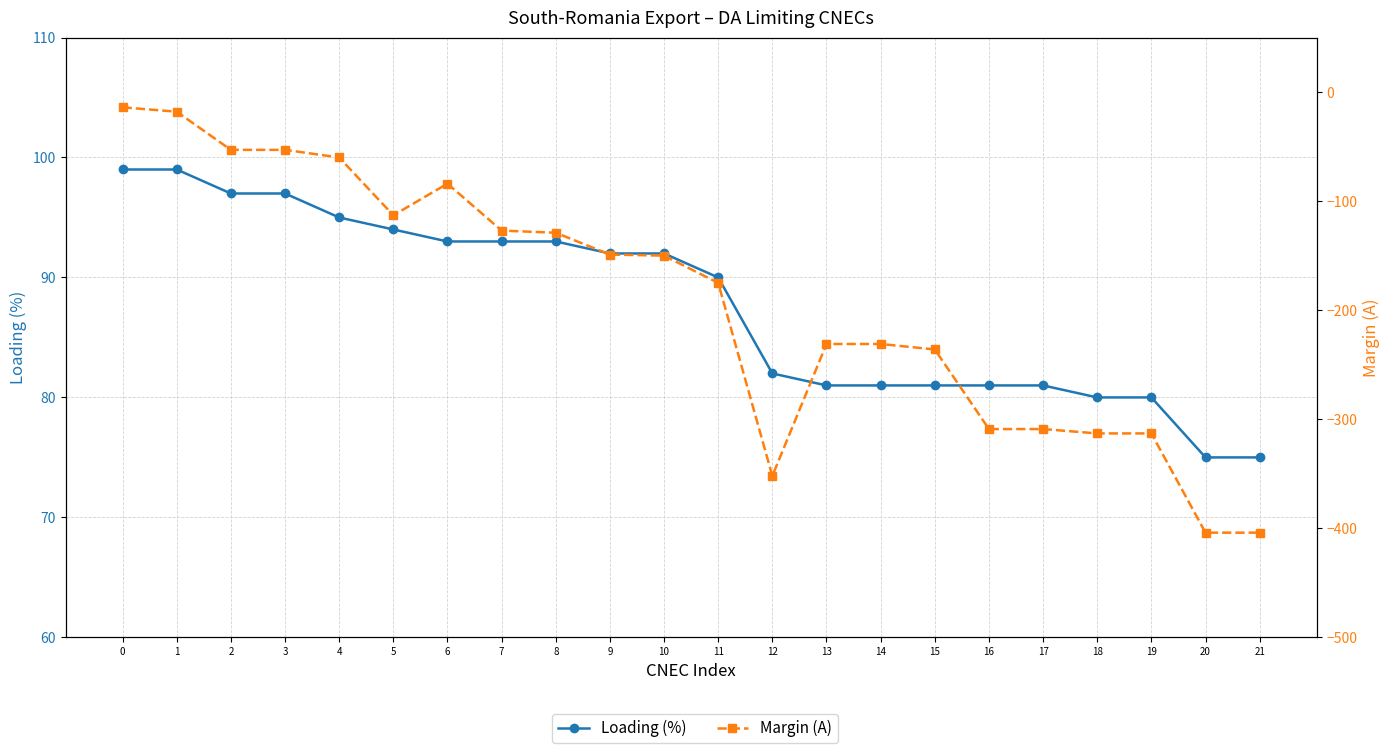

True or false: Loading (%) and Margin (A) cross at least once.

False